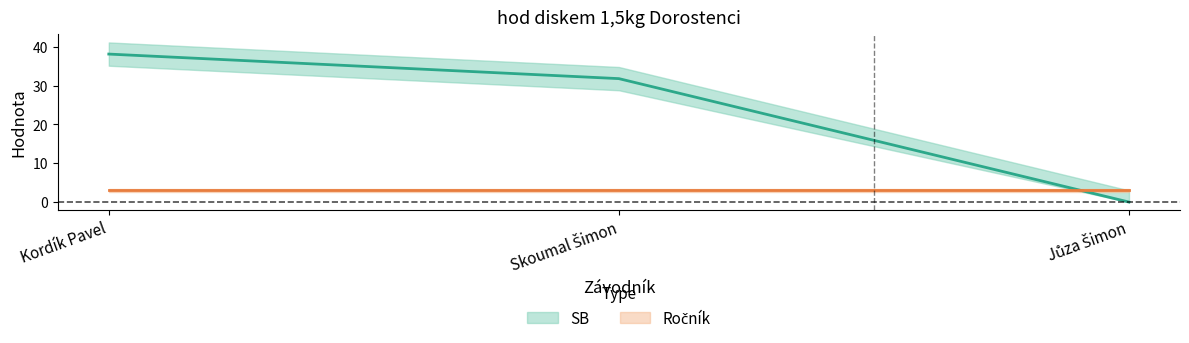

At which category does the chart reach its peak across all series?

Kordík Pavel